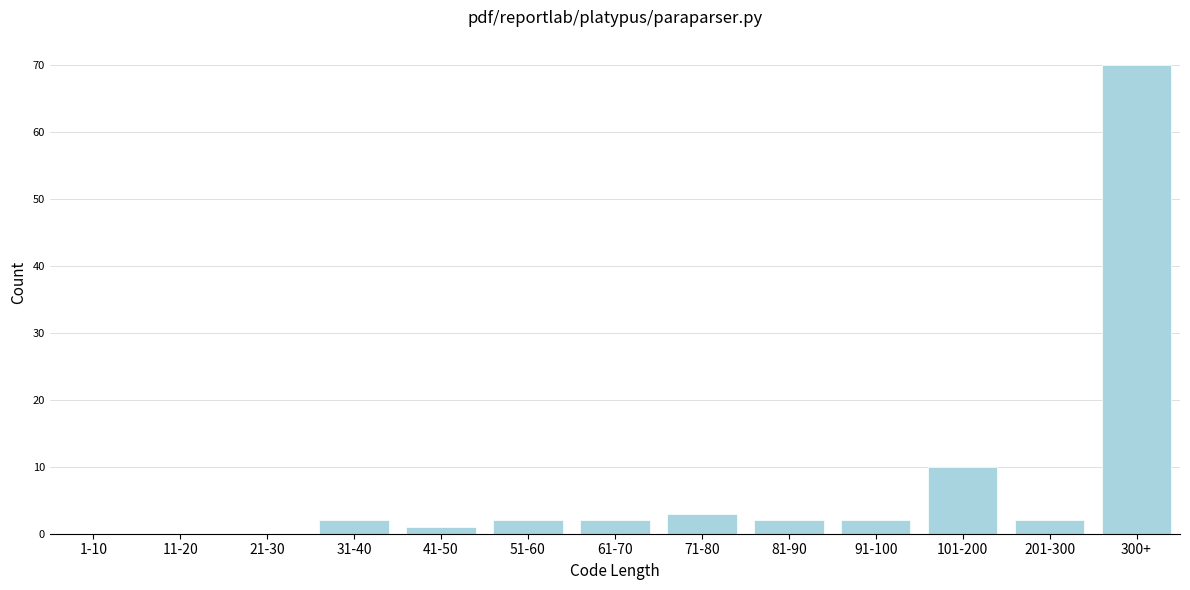

Reading left to right, what are all the values shown in this chart?

1-10=0	11-20=0	21-30=0	31-40=2	41-50=1	51-60=2	61-70=2	71-80=3	81-90=2	91-100=2	101-200=10	201-300=2	300+=70